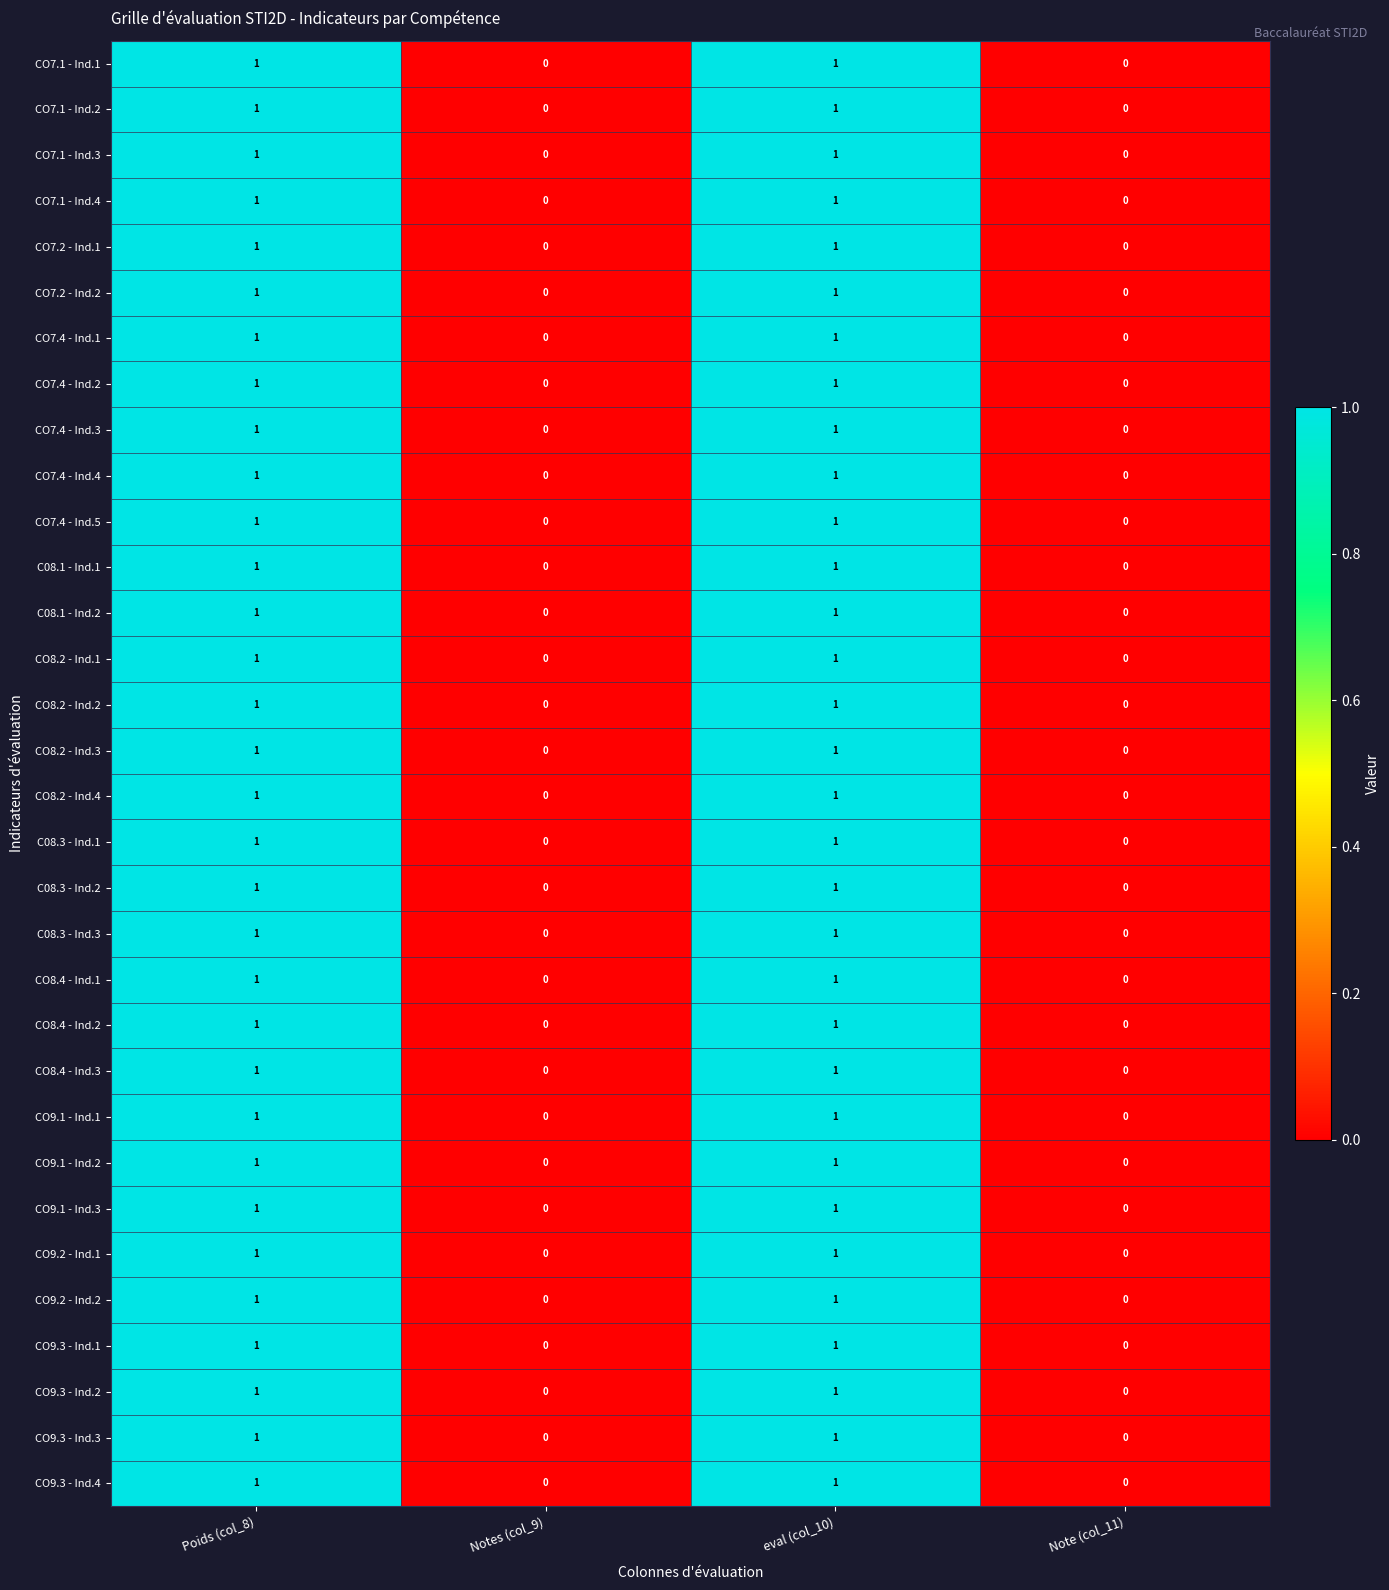

The value of CO7.2 - Ind.1 at Note (col_11) is 0. True or false?

True